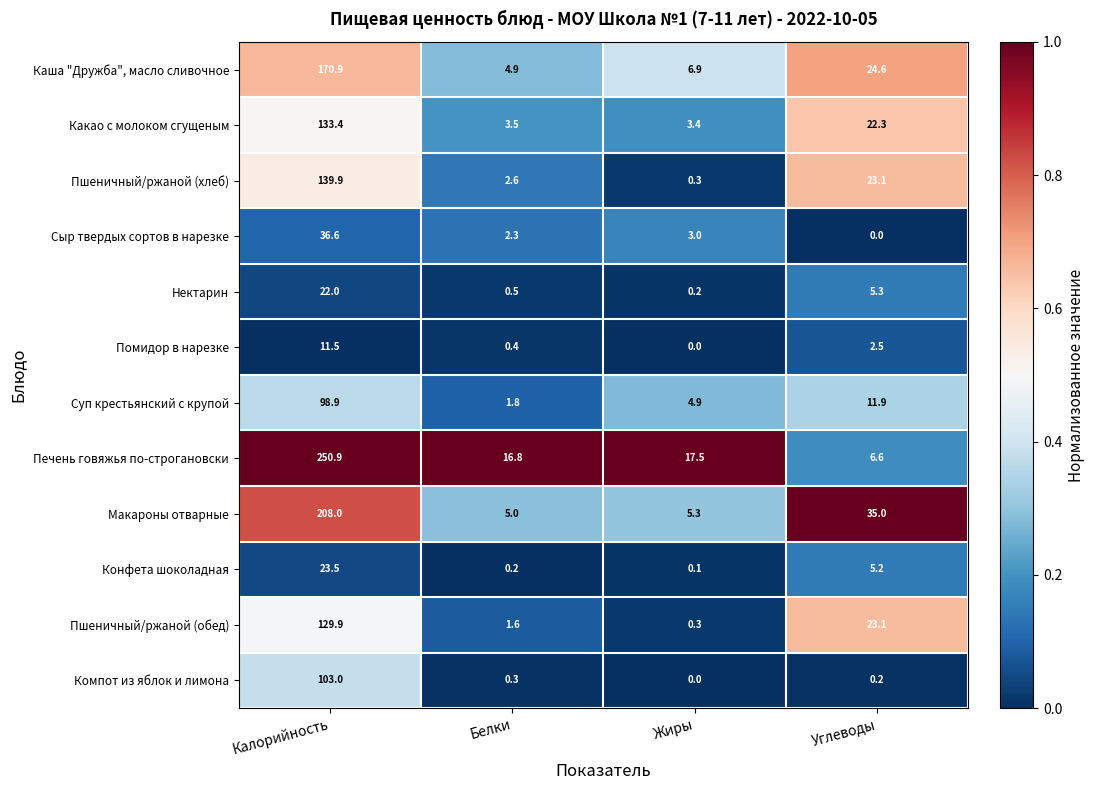

What is the minimum value for Пшеничный/ржаной (хлеб)?

0.3